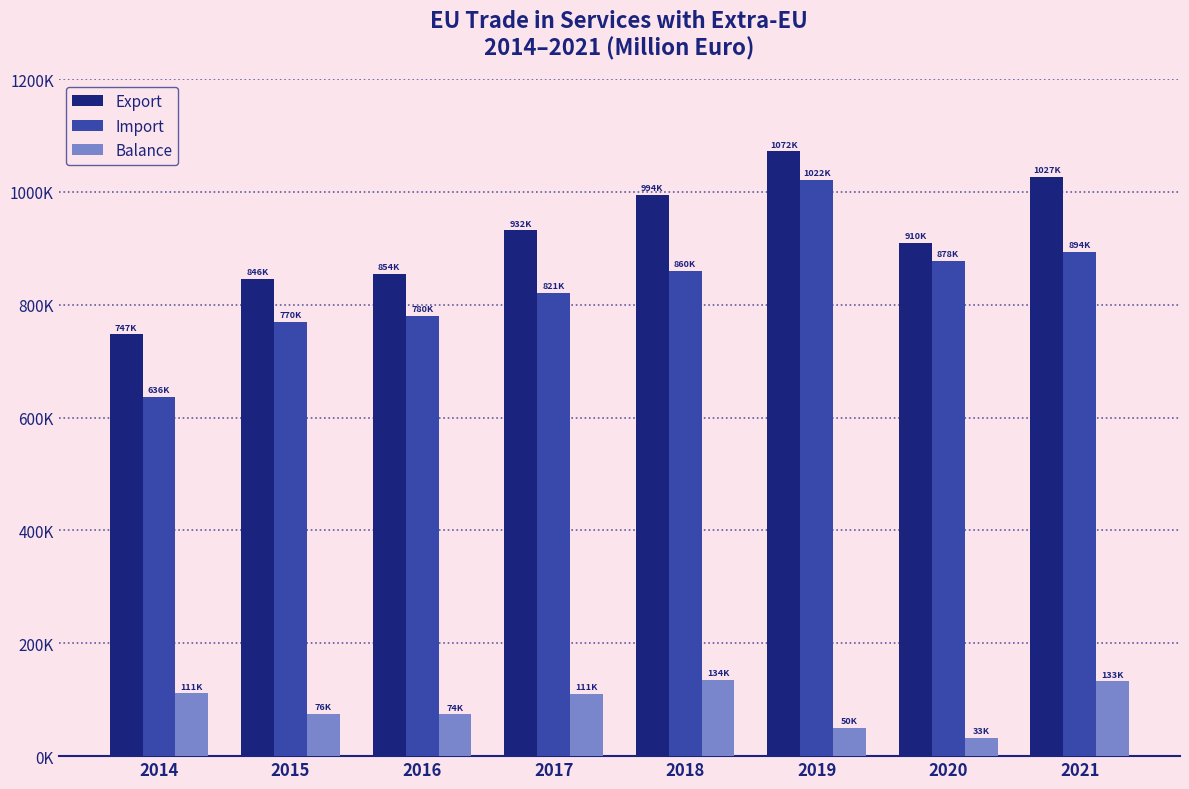

Which series has the widest spread of values?

Import